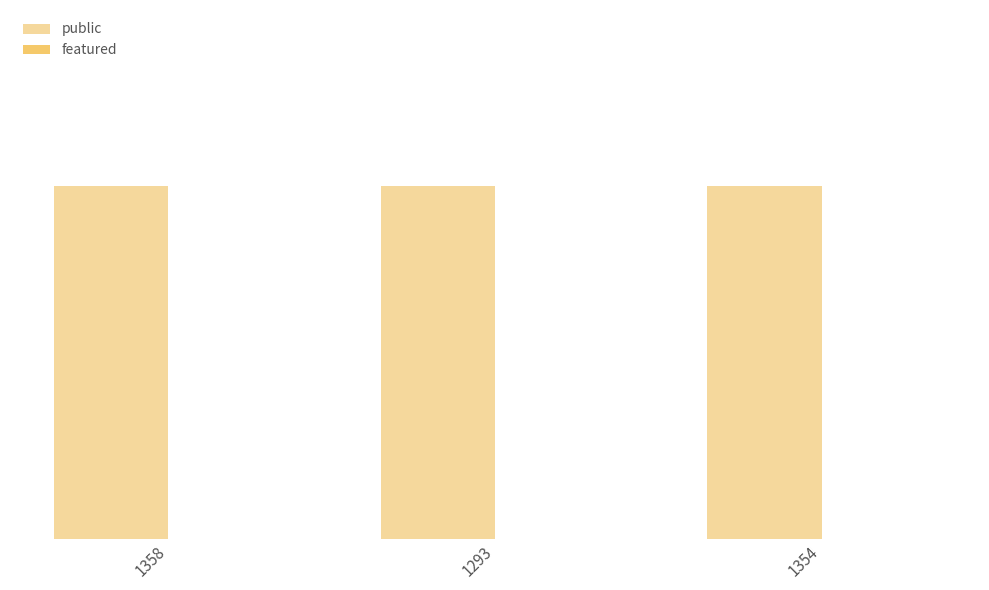

Rank the series by their maximum value, from lowest to highest.

featured, public